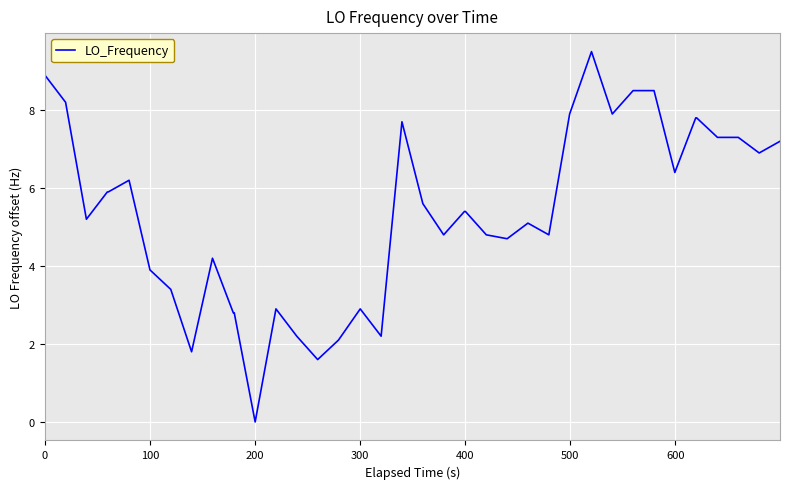

What is the maximum value shown in the chart?

9.5